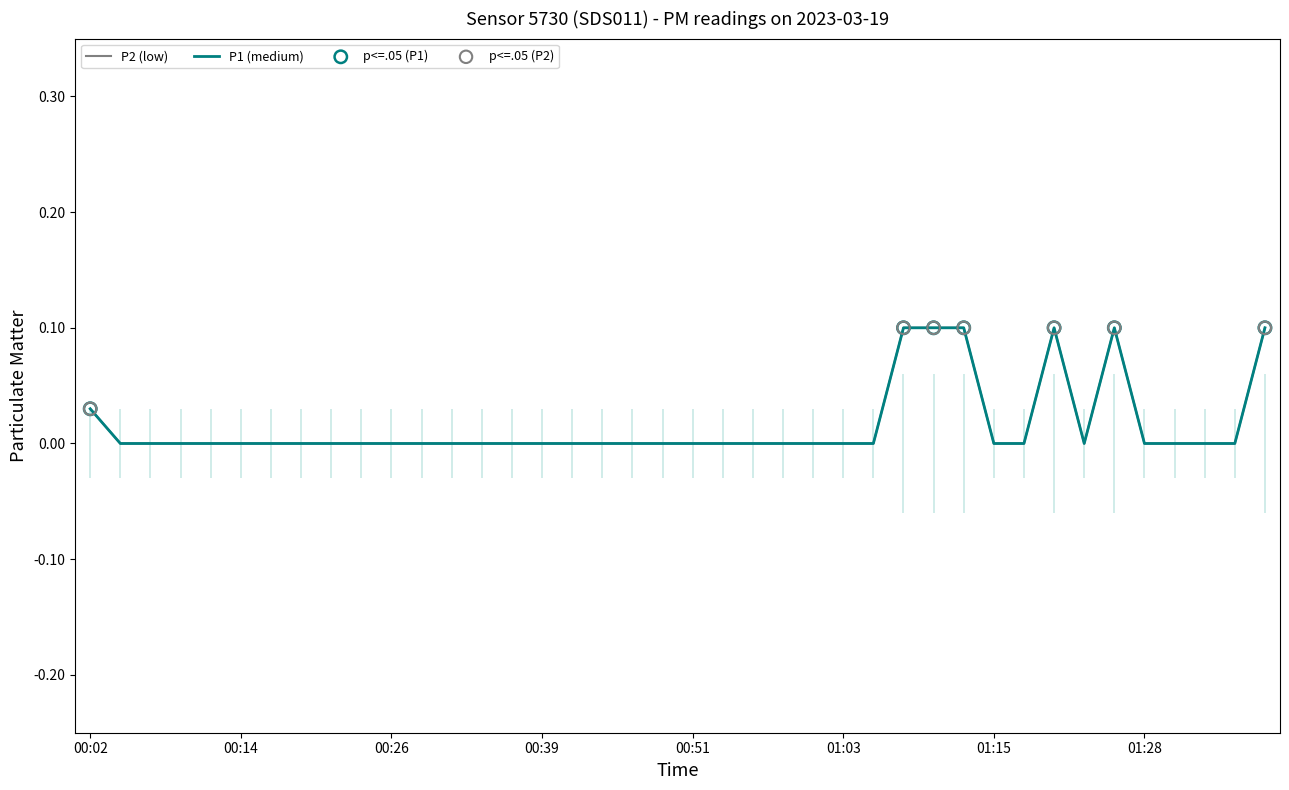

Which series reaches the minimum Y coordinate?

P1